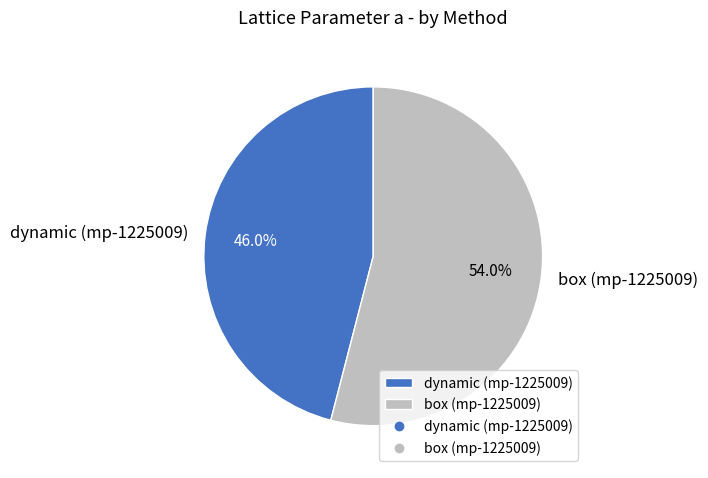

Count the number of slices in the pie.

2